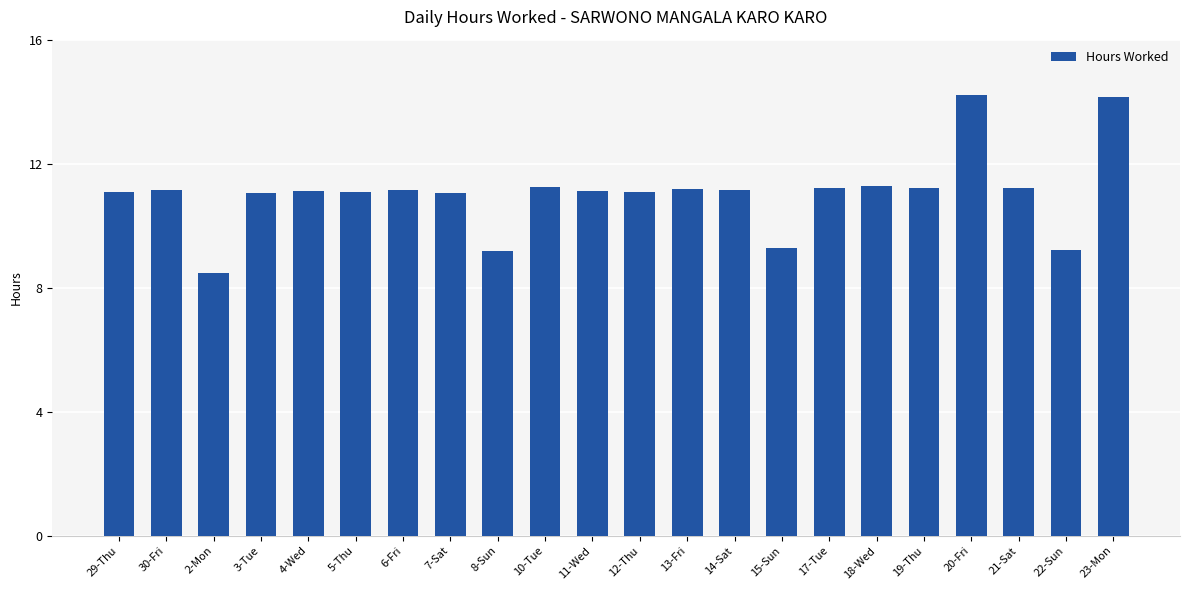

Which has a higher value, 20-Fri or 17-Tue?

20-Fri